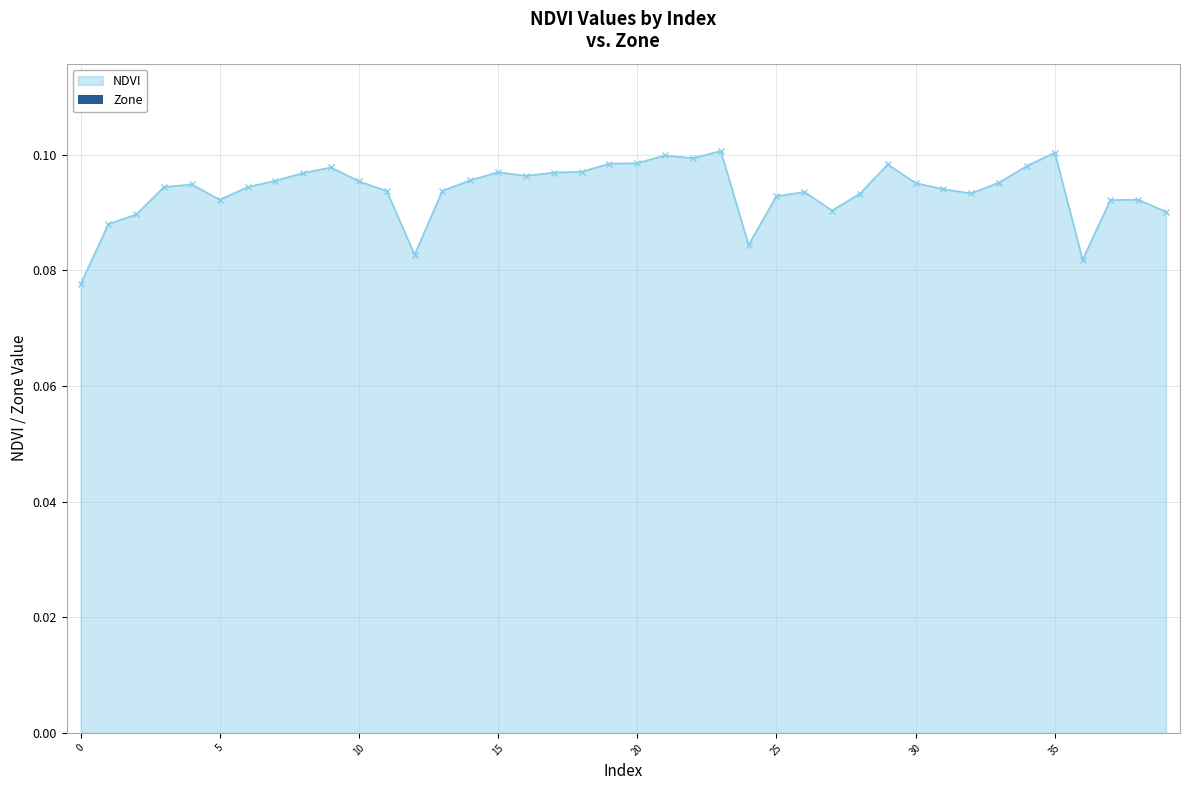

What is the sum of all values?

3.8